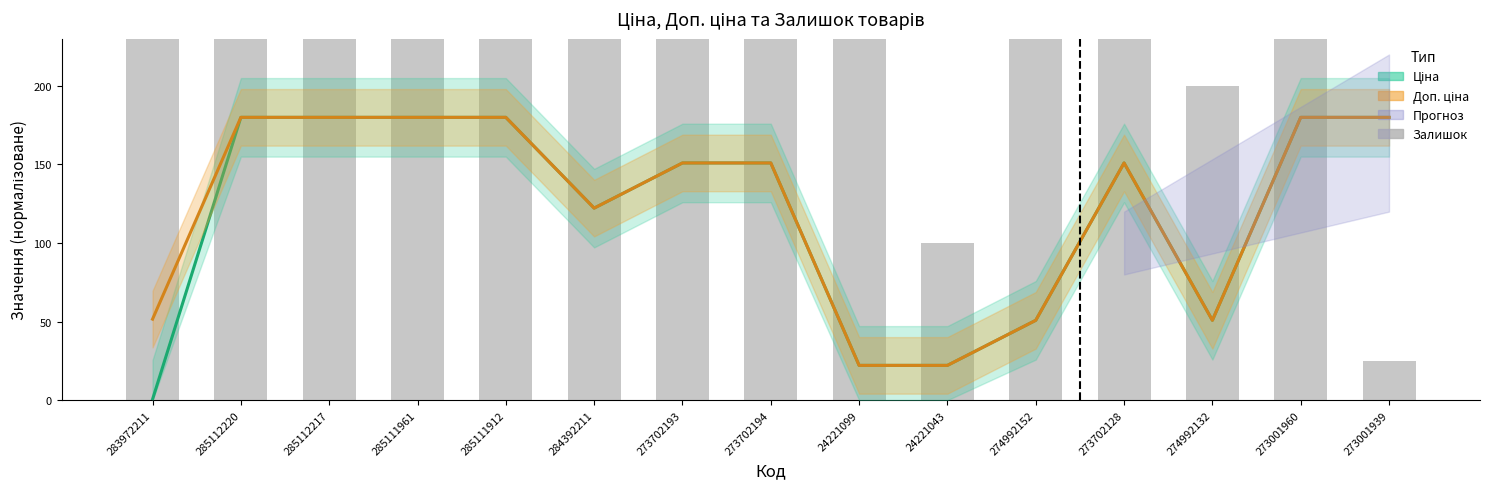

What is the sum of all Залишок values?

15875.0